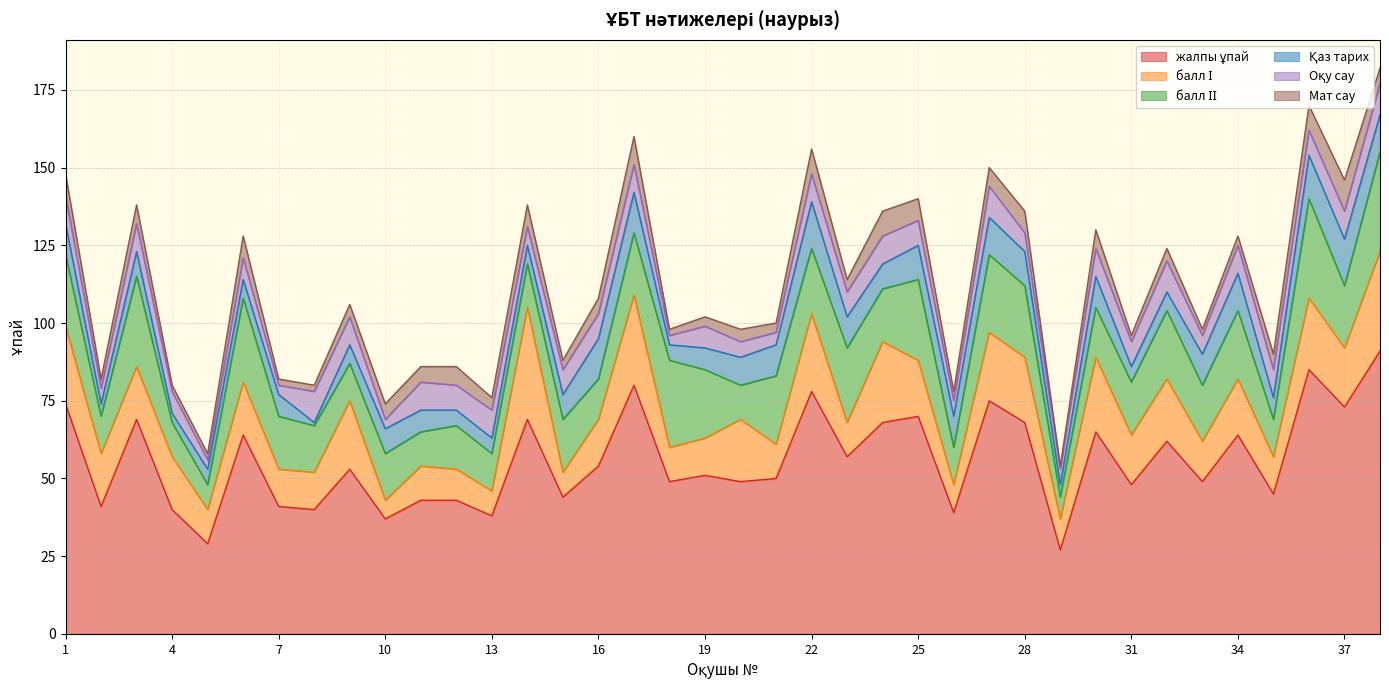

What is the smallest value displayed?

1